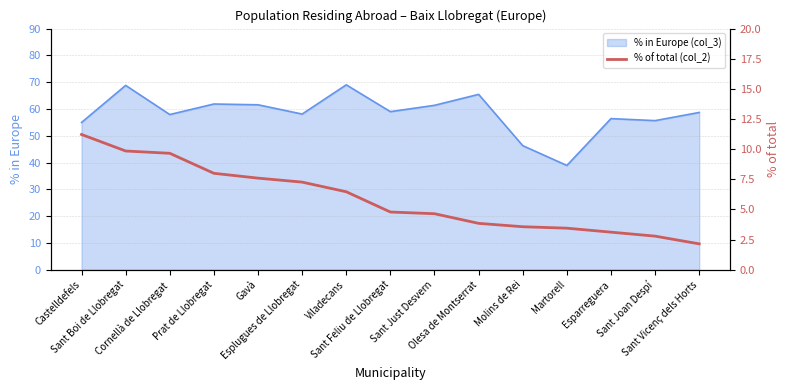

Which label corresponds to the smallest value in the chart?

Sant Vicenç dels Horts